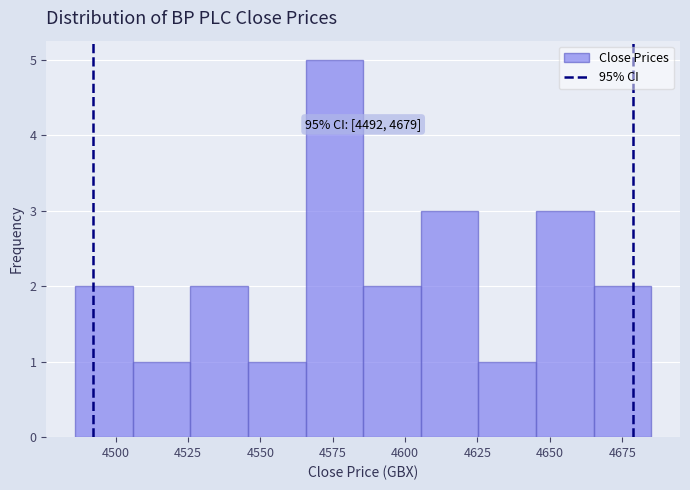

Around what value on the x-axis is the tallest bar? Give the approximate position of its centre, as read against the axis.

4575